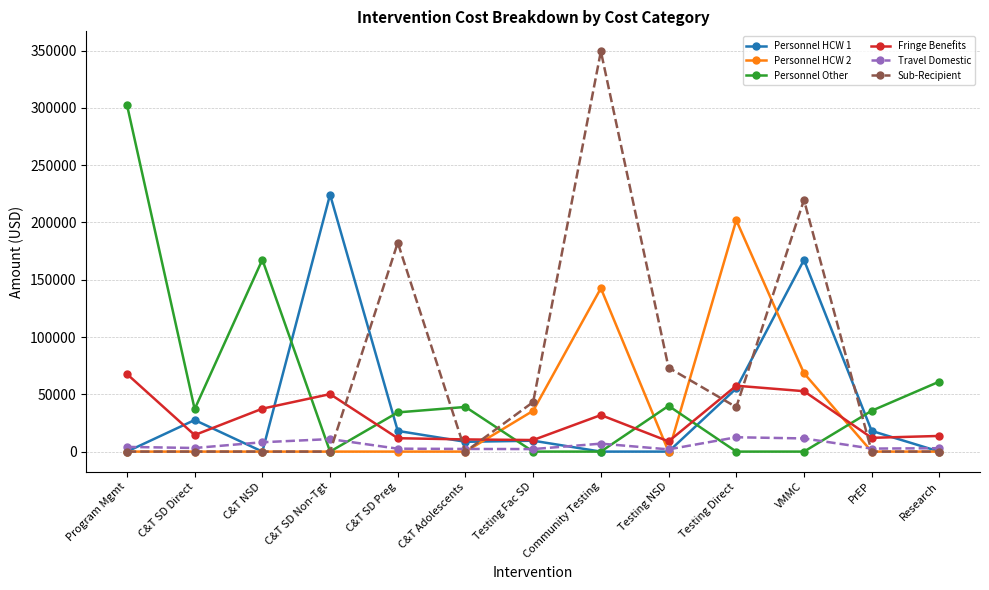

Where is the first local minimum for Personnel HCW 1?

C&T NSD